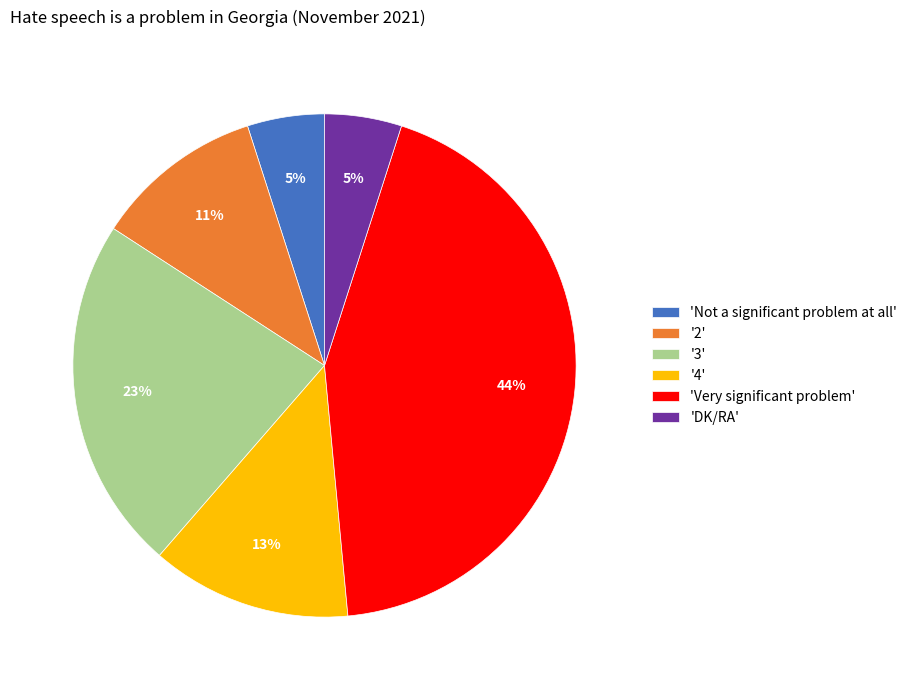

Does 'Very significant problem' account for over 50% of the chart?

No